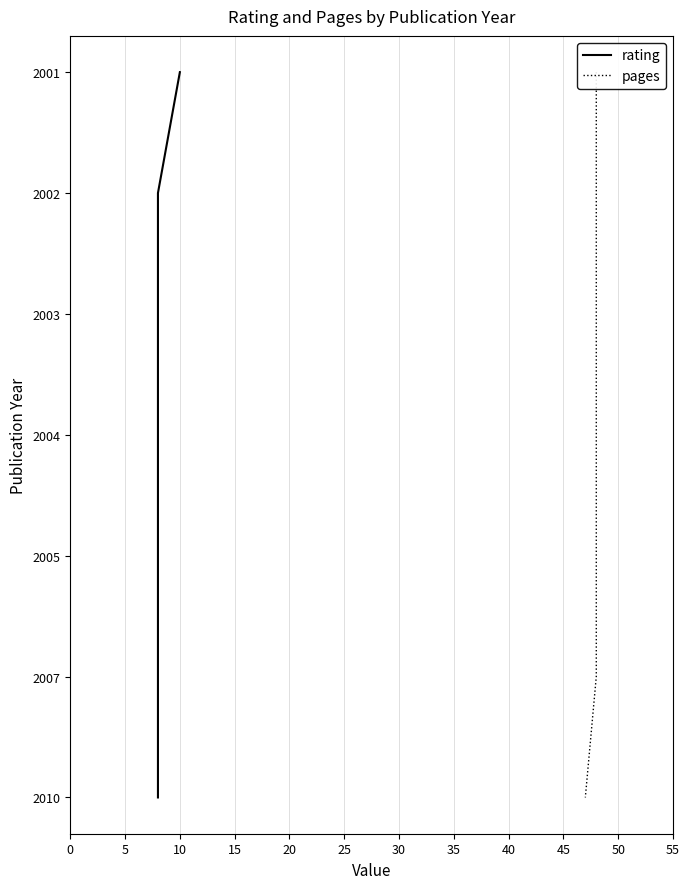

How many categories are shown in the chart?

7